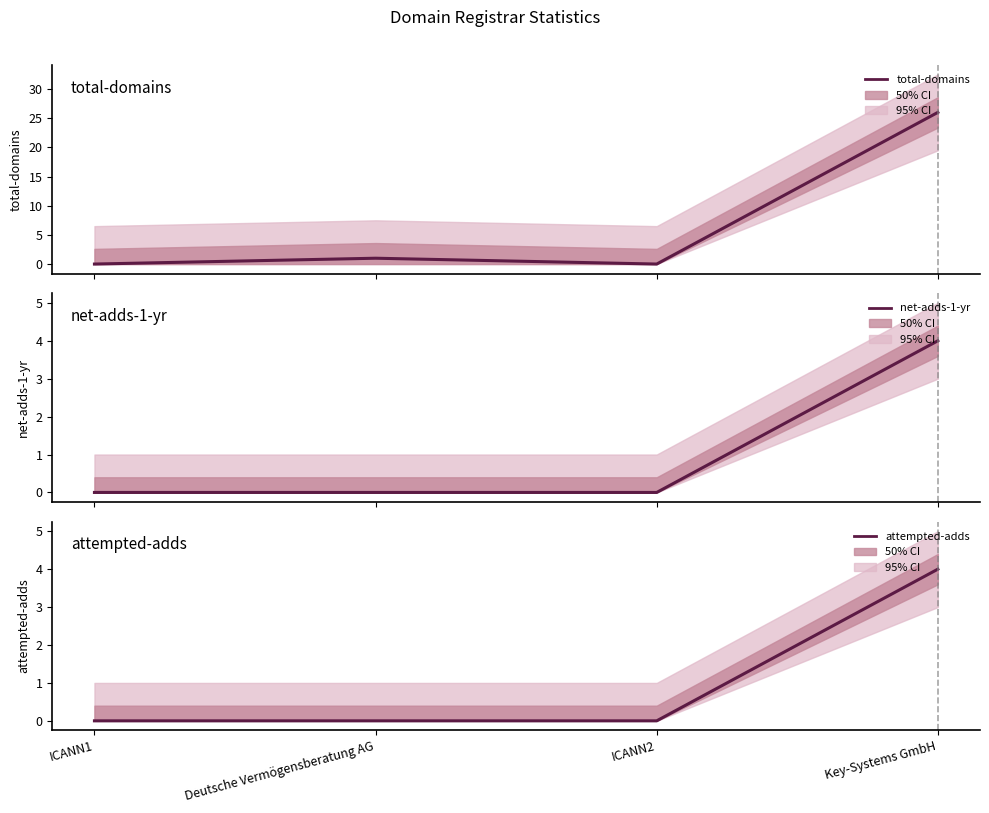

True or false: net-adds-1-yr and attempted-adds cross at least once.

False